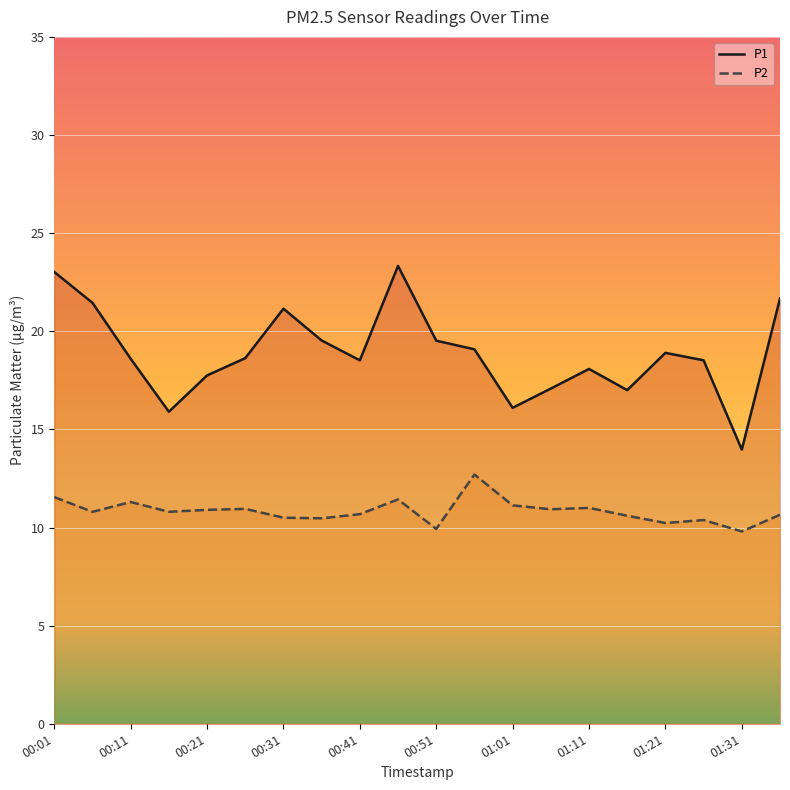

True or false: P2 and P1 cross at least once.

False